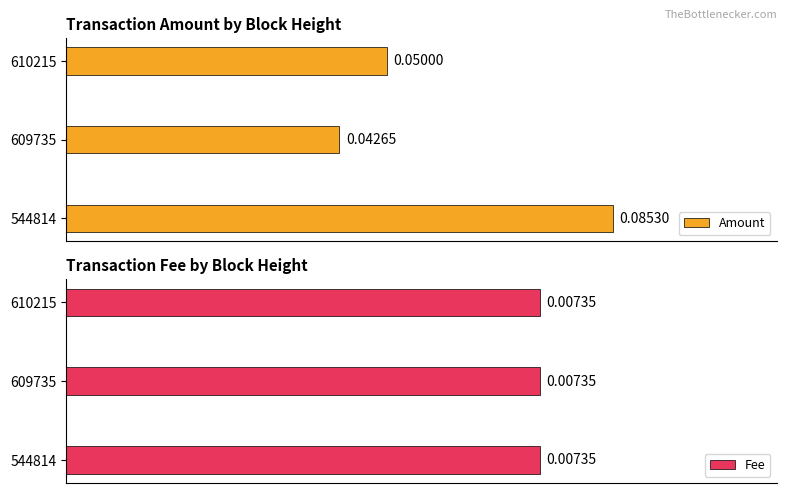

How many series are shown in this chart?

2